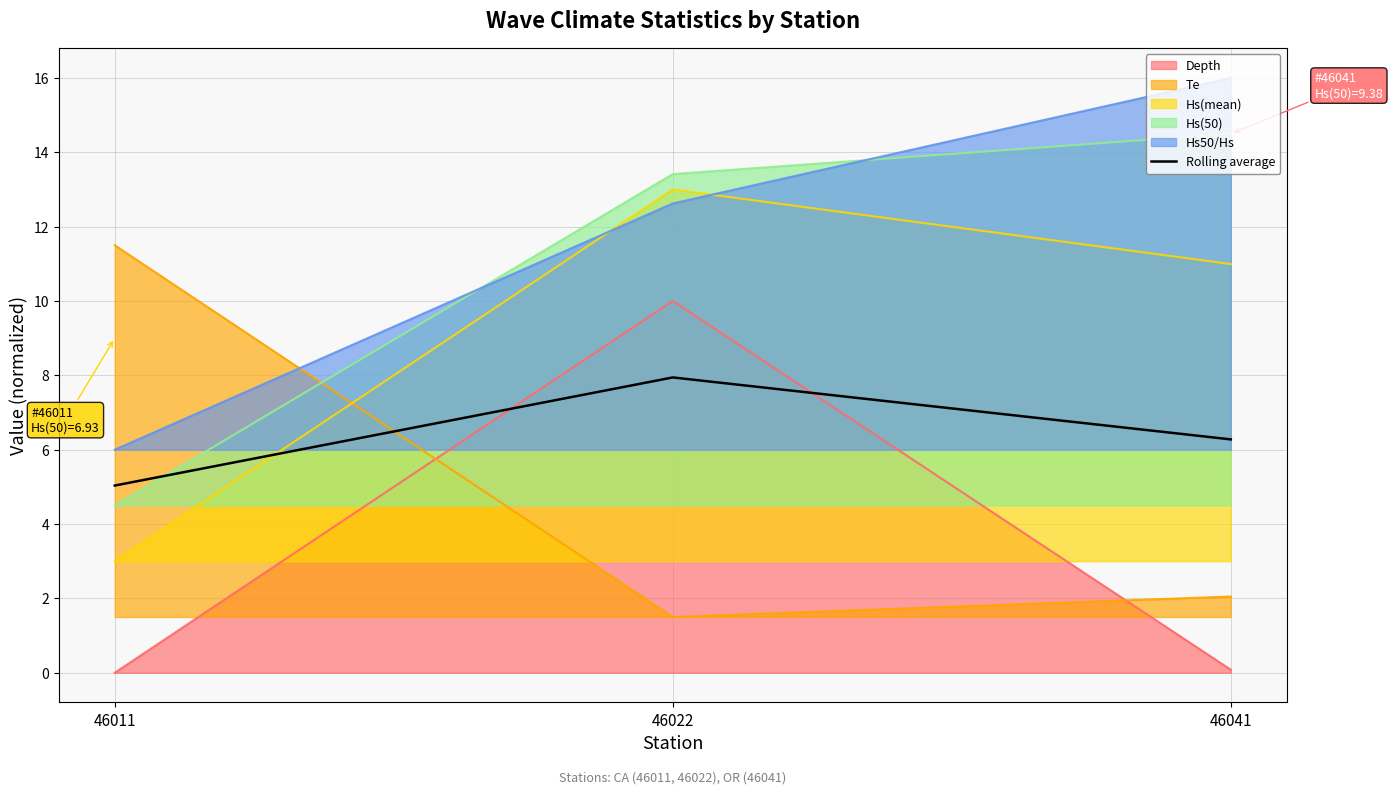

Count the number of values greater than 6.

2